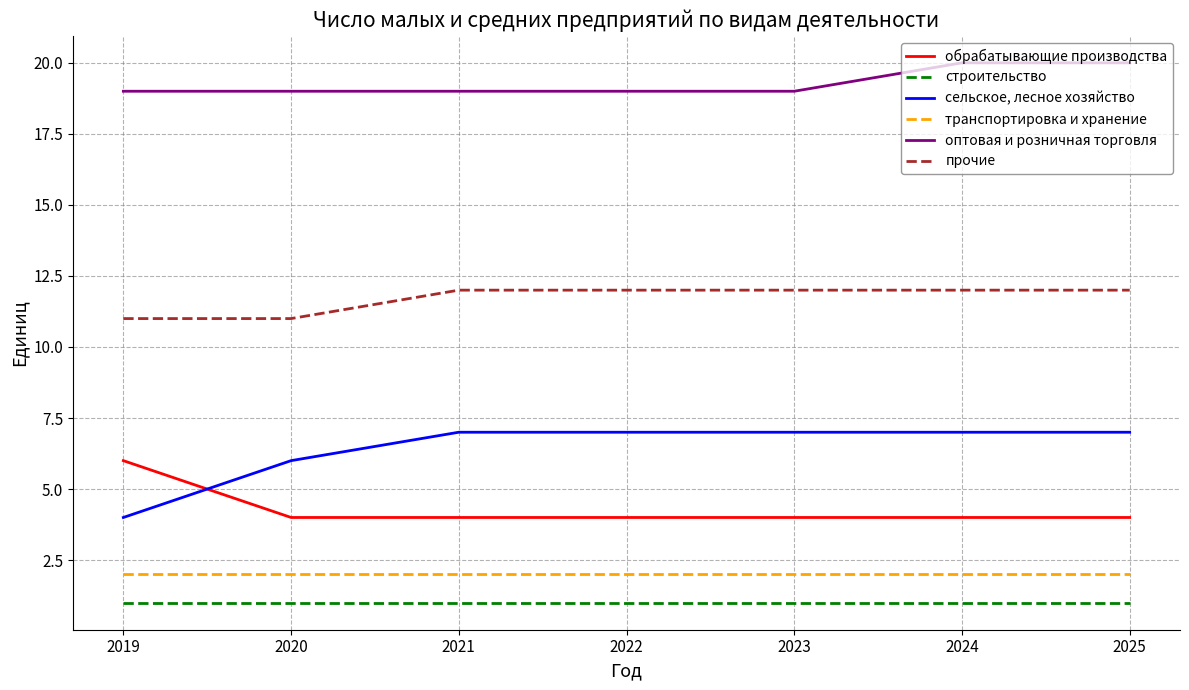

Reading right to left, list all the values displayed in this chart.

обрабатывающие производства: 4	4	4	4	4	4	6
строительство: 1	1	1	1	1	1	1
сельское, лесное хозяйство: 7	7	7	7	7	6	4
транспортировка и хранение: 2	2	2	2	2	2	2
оптовая и розничная торговля: 20	20	19	19	19	19	19
прочие: 12	12	12	12	12	11	11